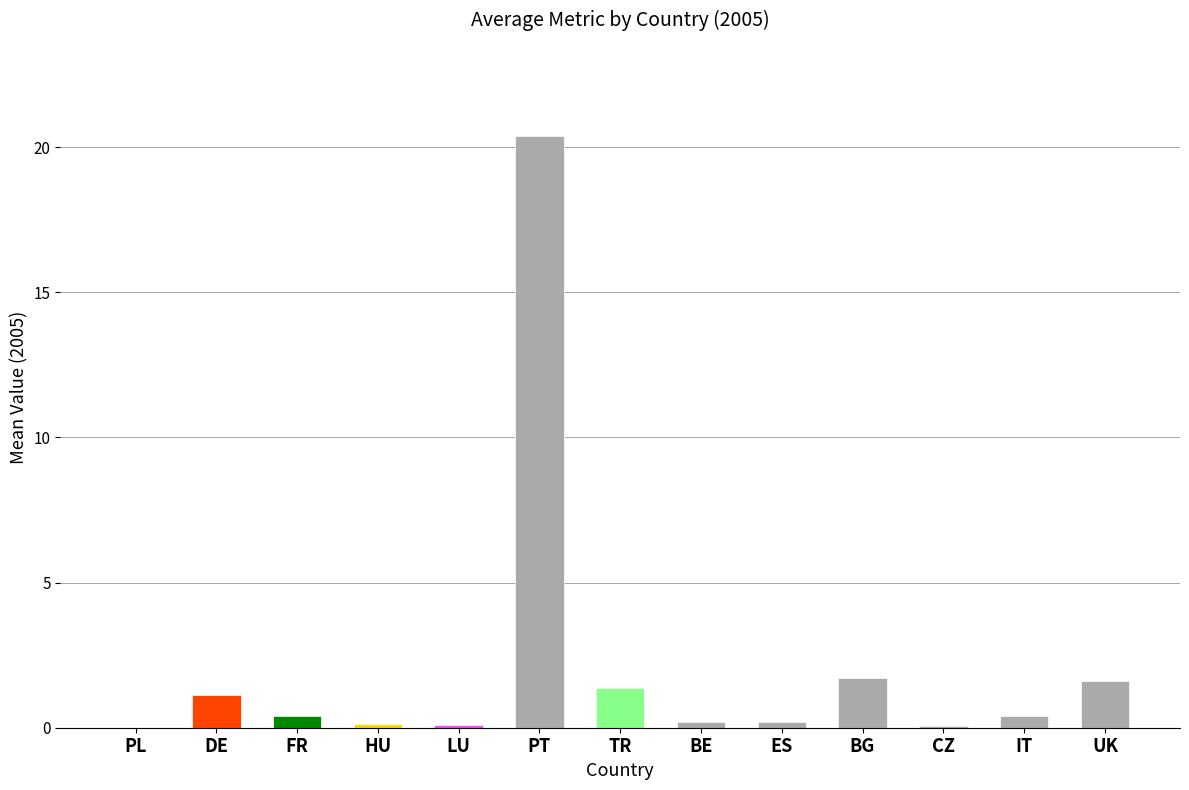

What is the average value?

2.1